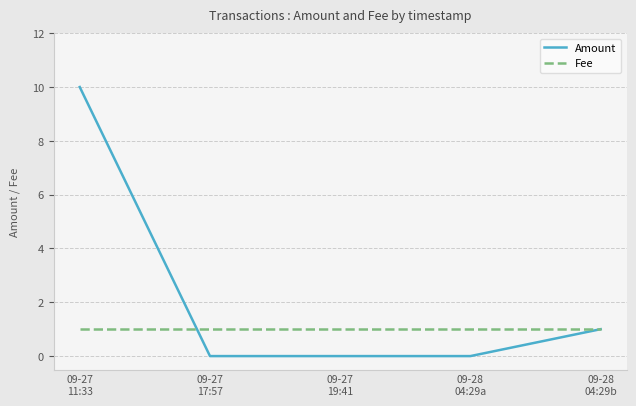

What is the greatest value displayed?

10